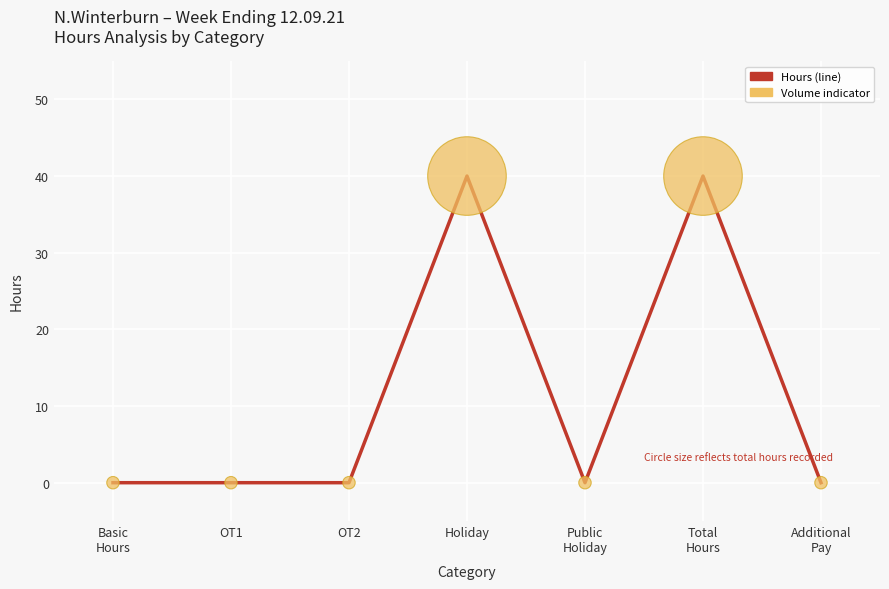

What is the sum of all values?

80